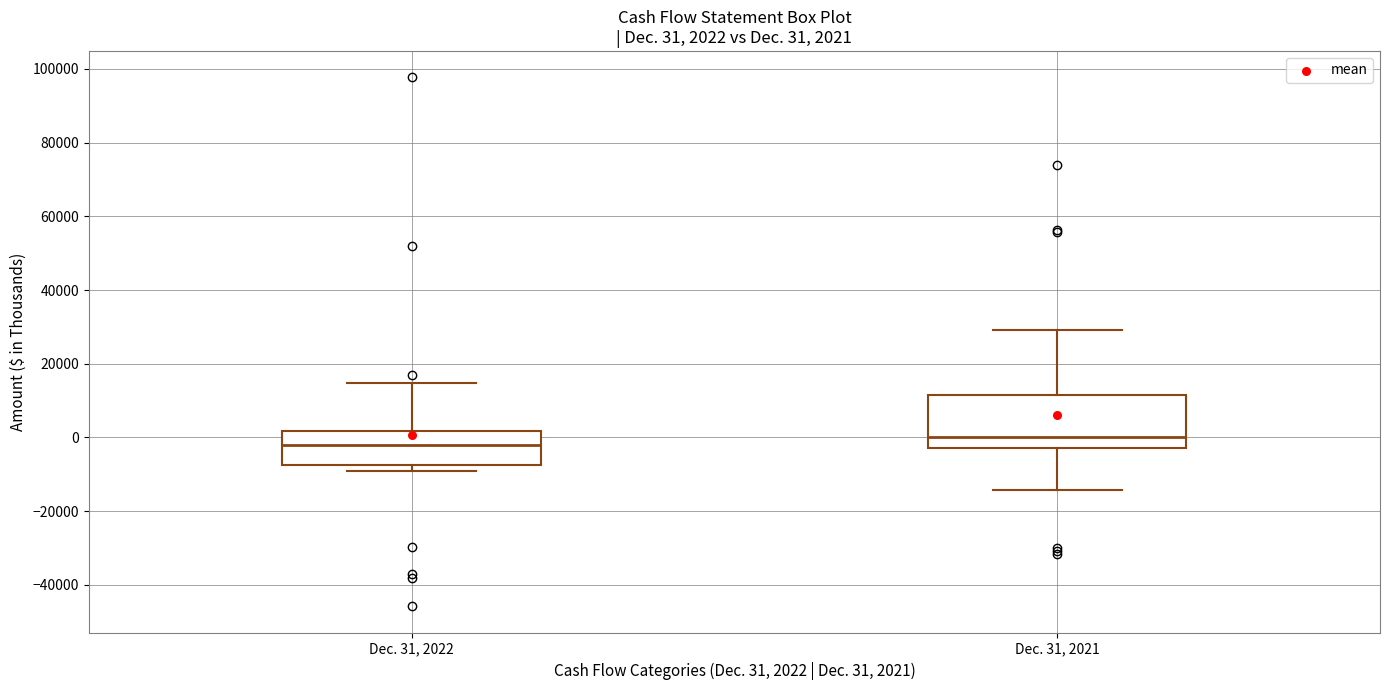

Which box has the highest median line?

Dec. 31, 2021